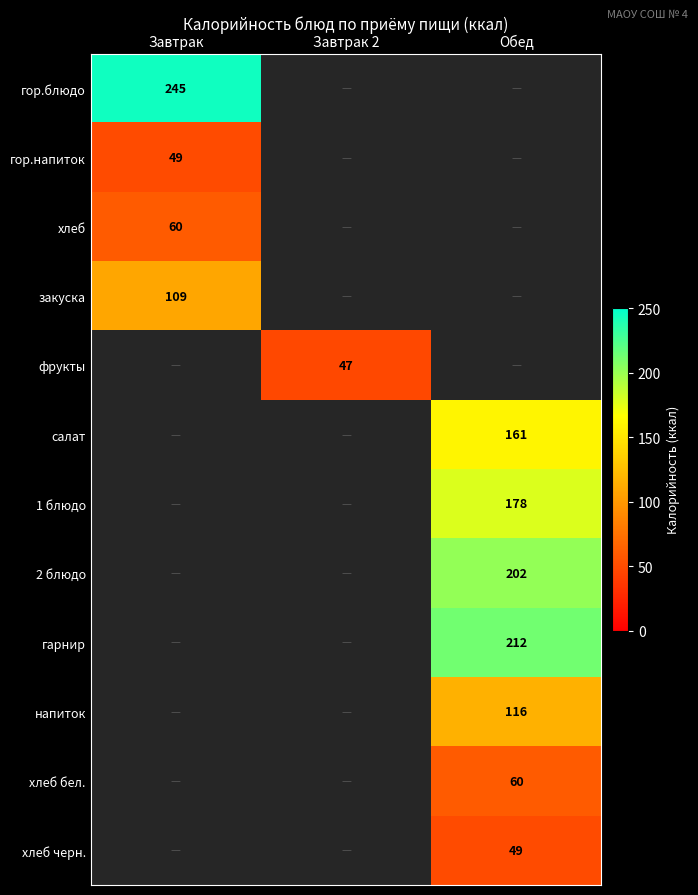

What is the greatest value displayed?

245.0